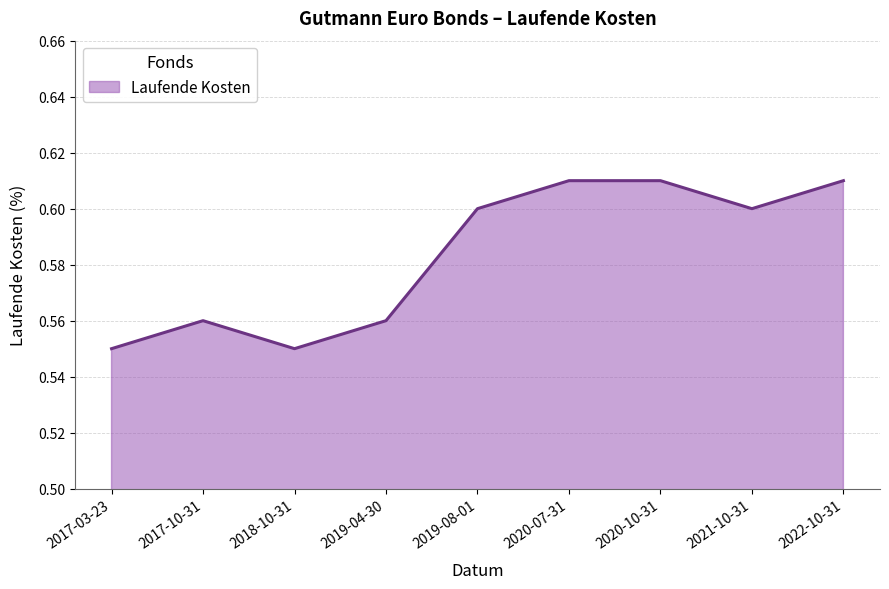

Is it true that the value at 2022-10-31 is 0.2?

False